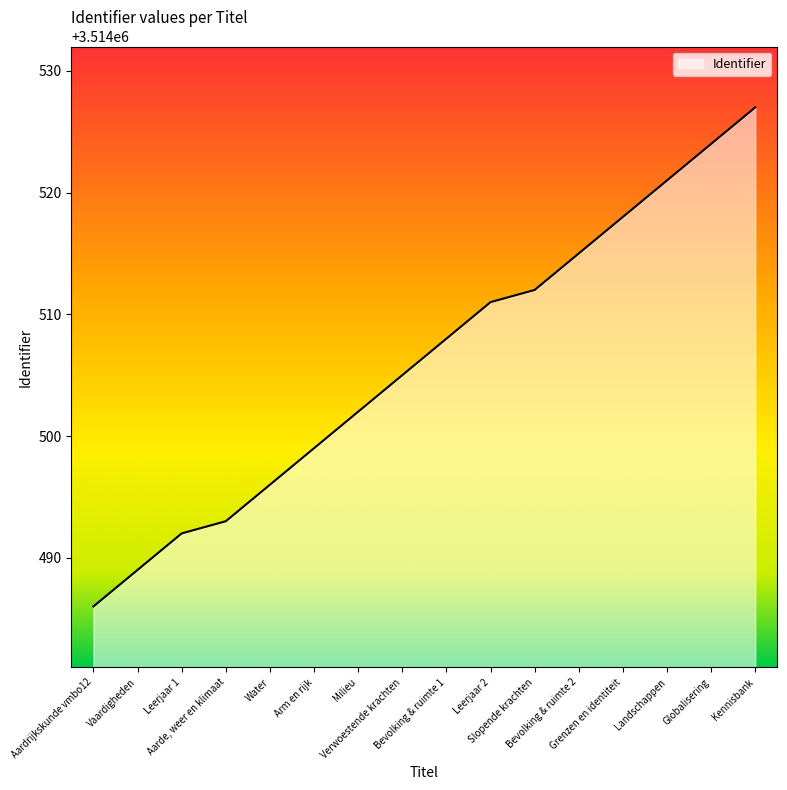

What is the approximate value at Verwoestende krachten?

3514505